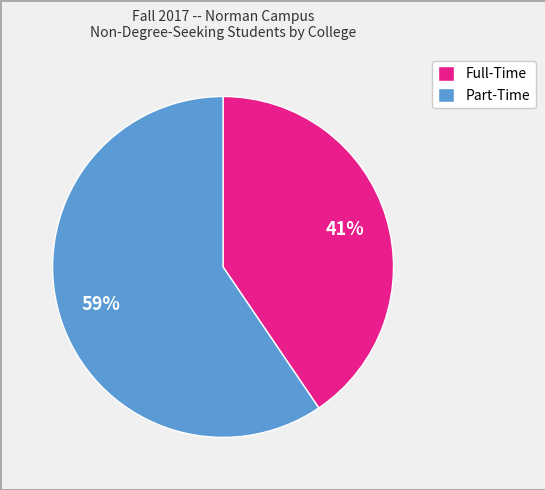

Combined, do Part-Time and Full-Time account for over 50%?

Yes